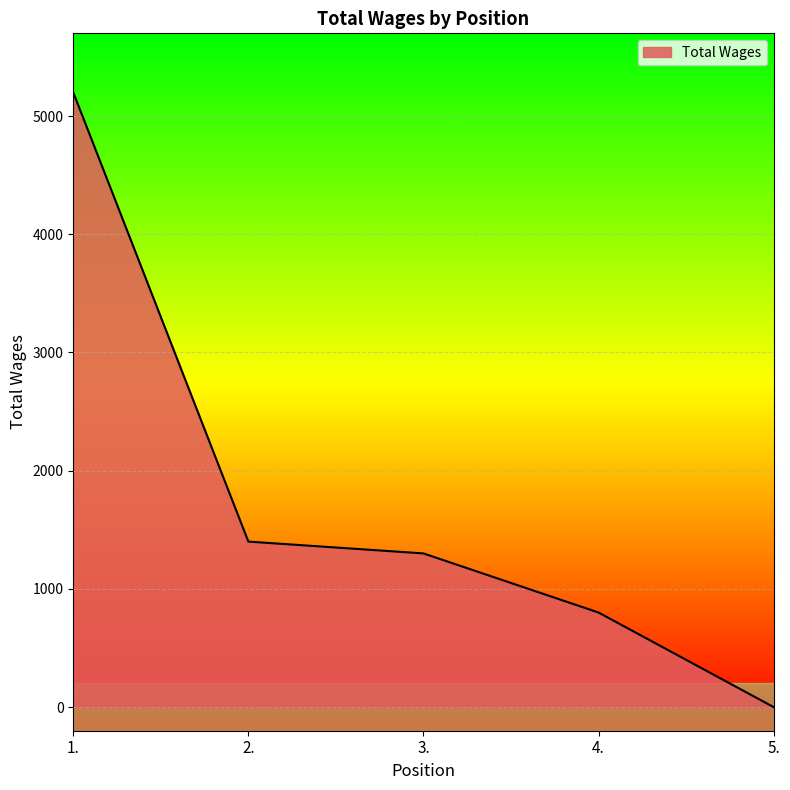

Approximately how many times larger is the value at 3. compared to 4.?

1.6